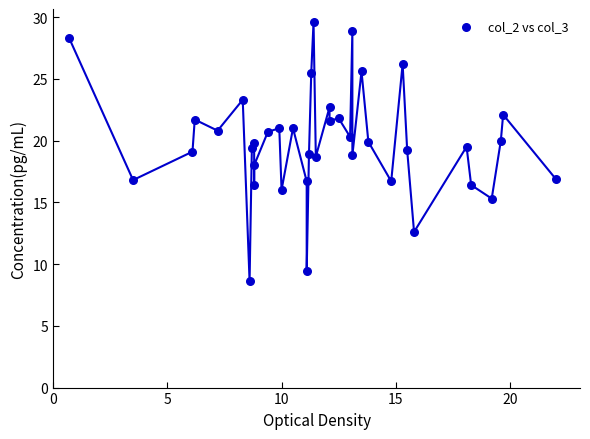

What is the range of X values (max minus min)?

21.3